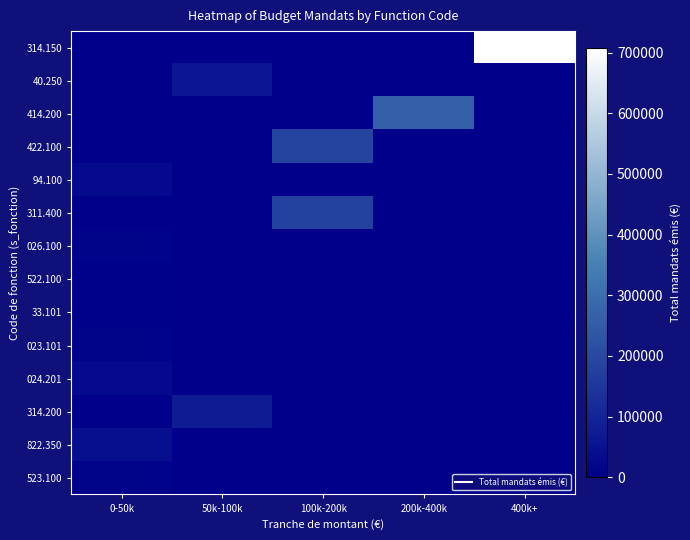

How many categories are shown in the chart?

5